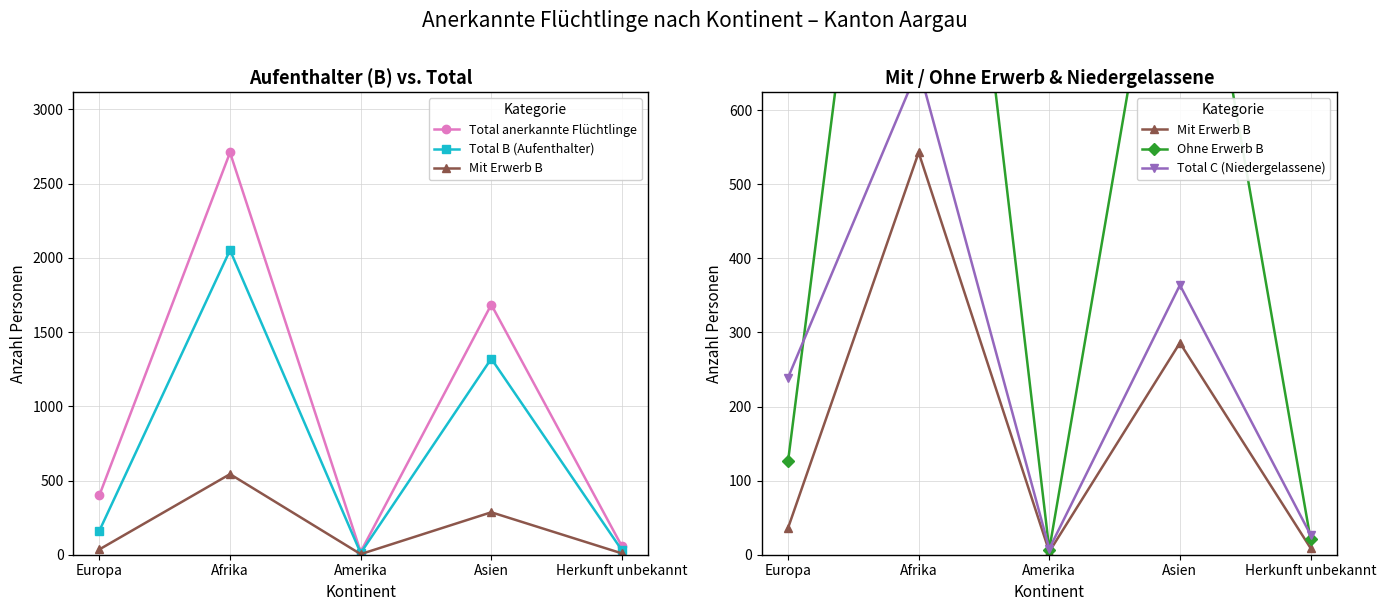

What position from the right is Europa?

5